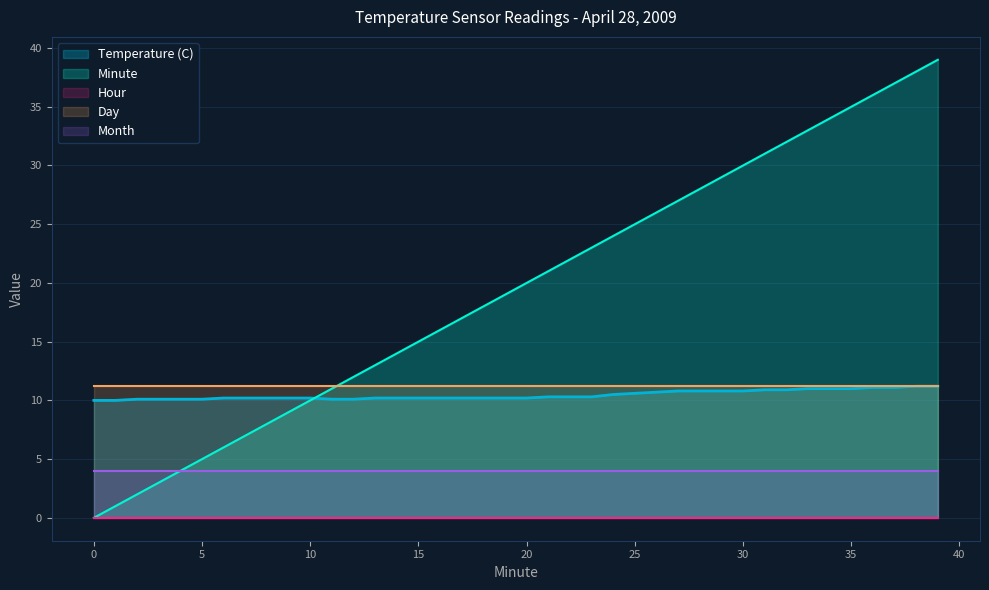

What is the sum of all Day values?

448.0